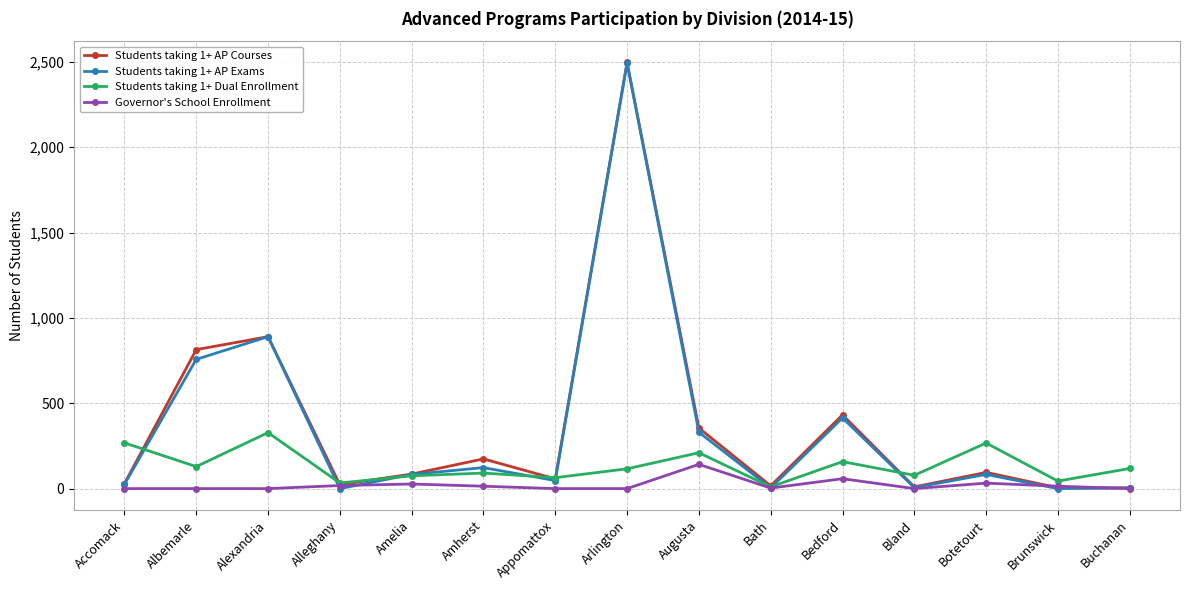

What is the total value across all series at Bedford?

1062